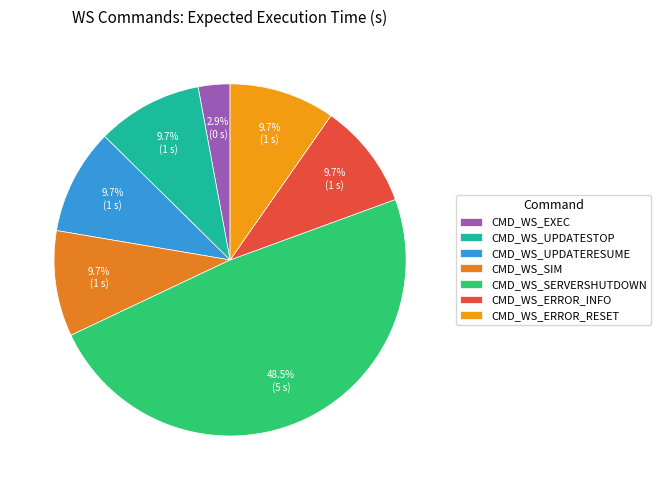

What portion of the pie excludes CMD_WS_EXEC?

97.1%